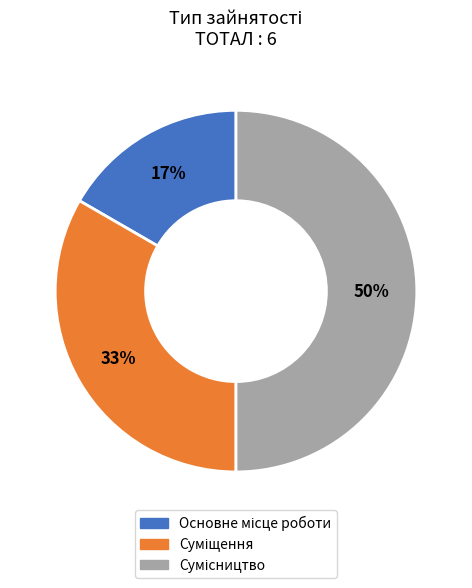

What portion of the pie excludes Суміщення?

66.7%